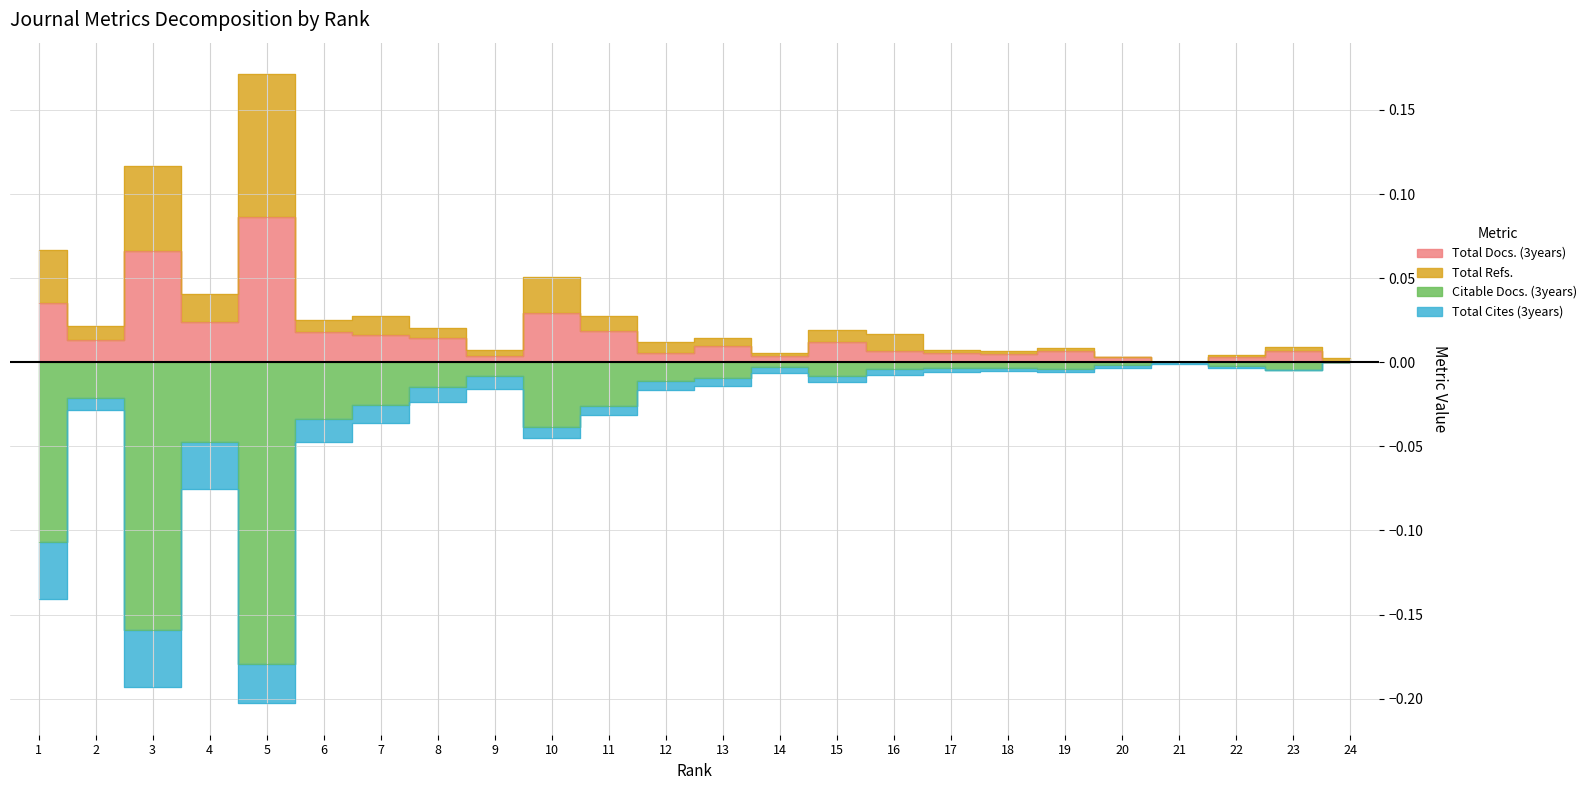

Count the number of categories in the chart.

24